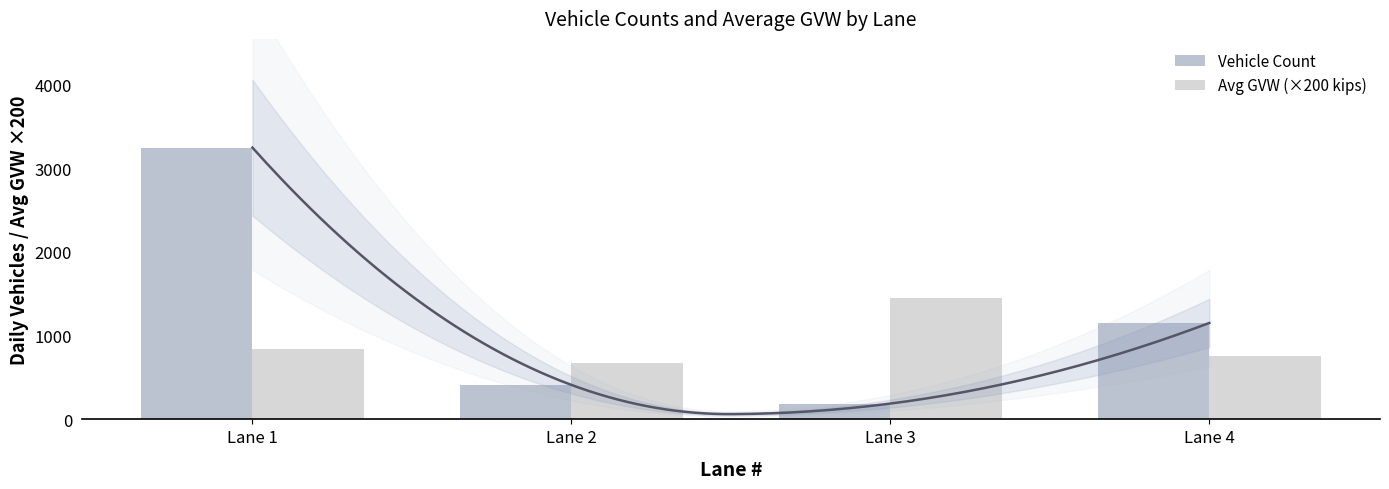

What is the value of the Avg GVW (×200 kips) bar at the 4th from the left?

758